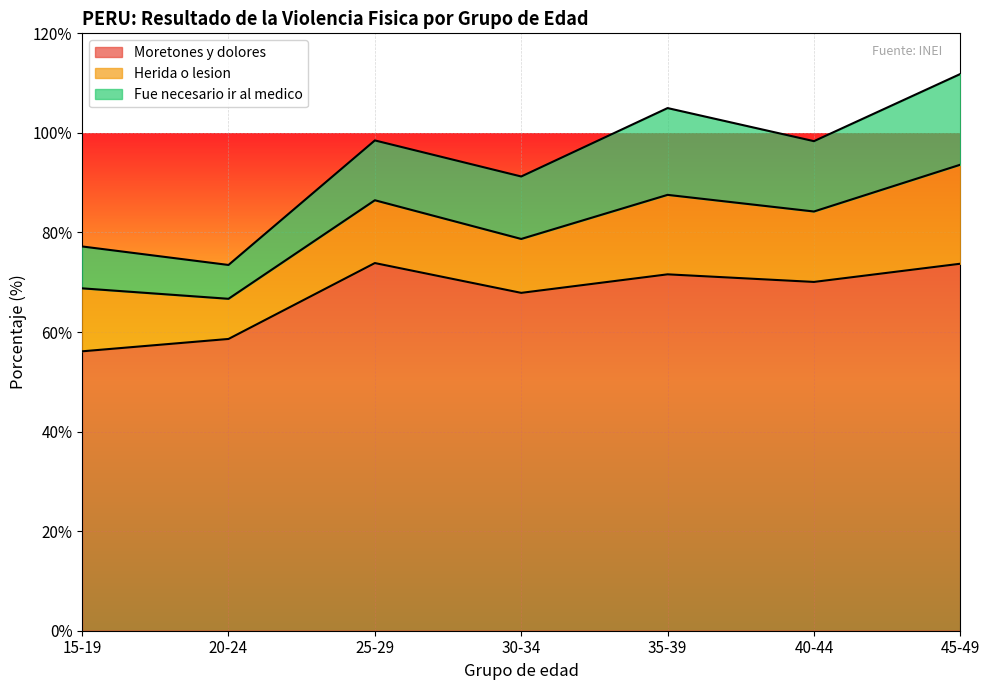

Which series changed the most between 20-24 and 30-34?

Moretones y dolores